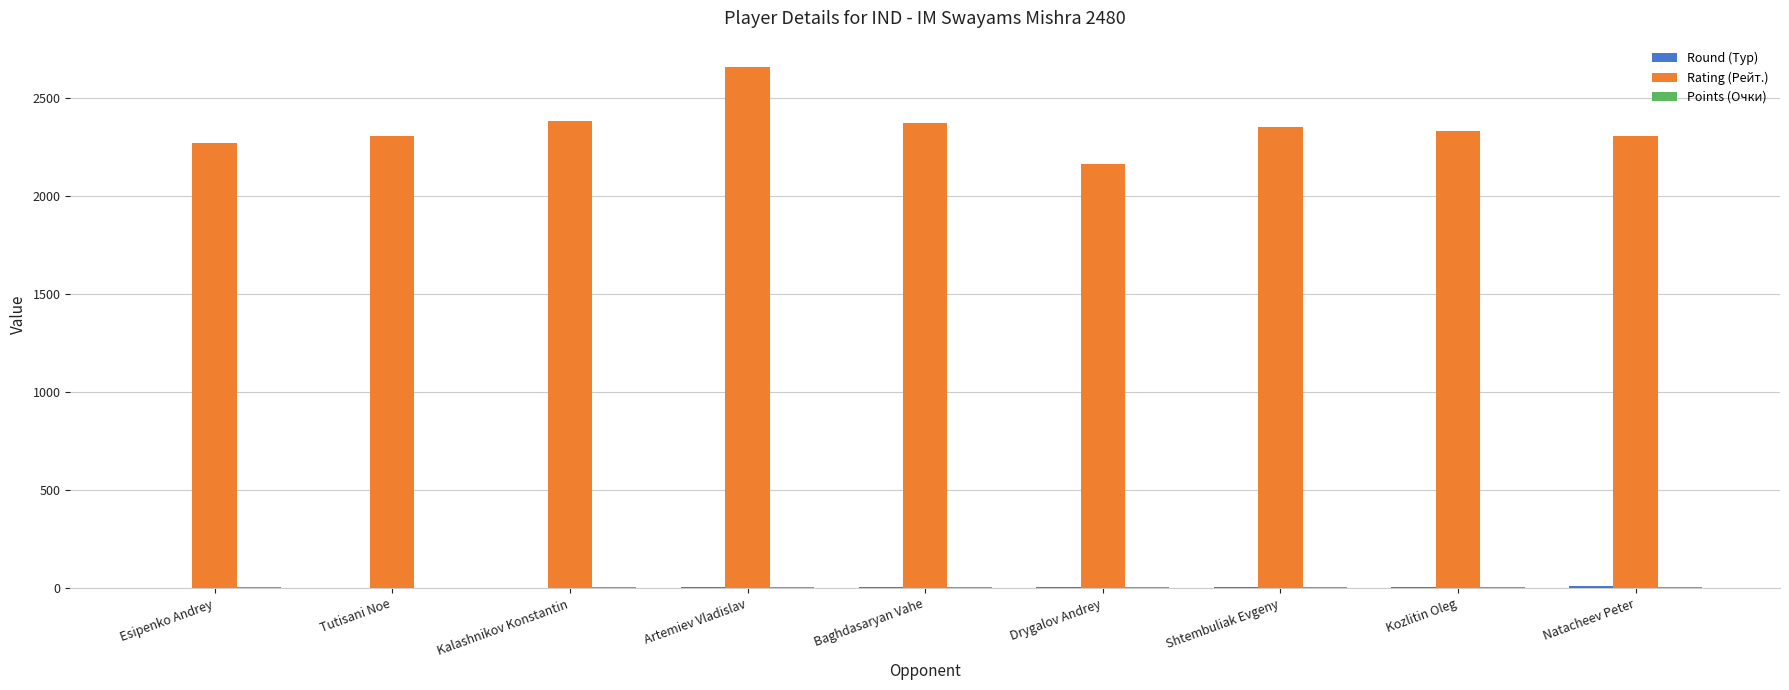

Which label corresponds to the largest value in the chart?

Artemiev Vladislav